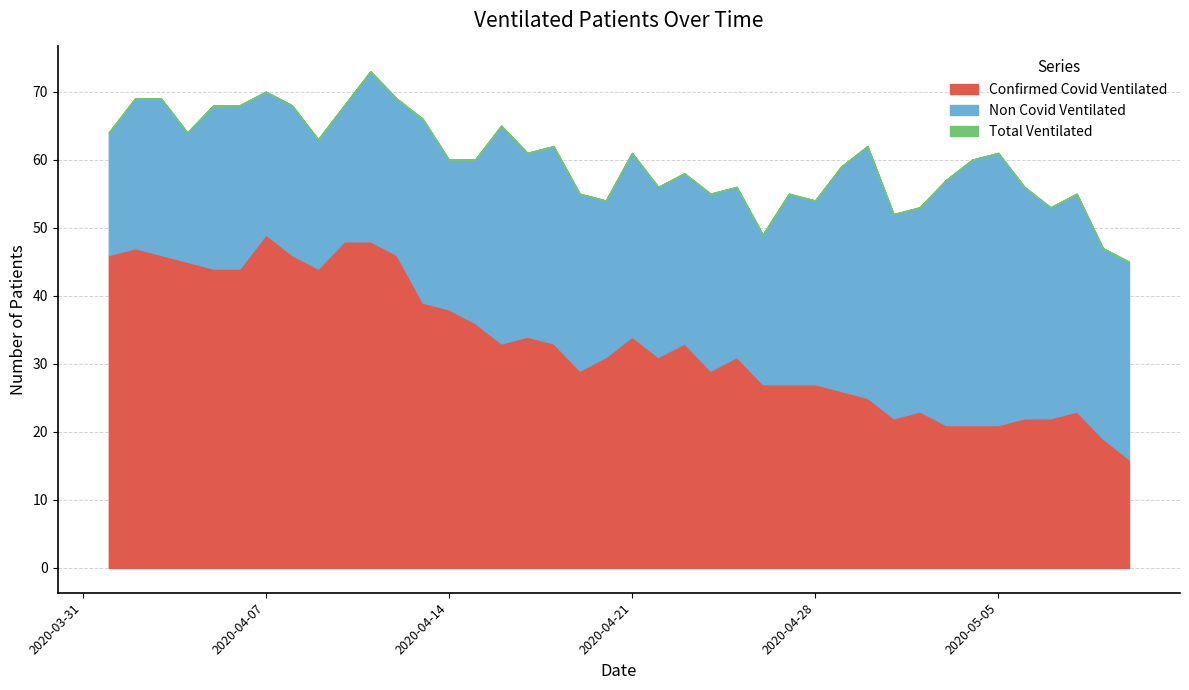

What is the maximum value shown in the chart?

73